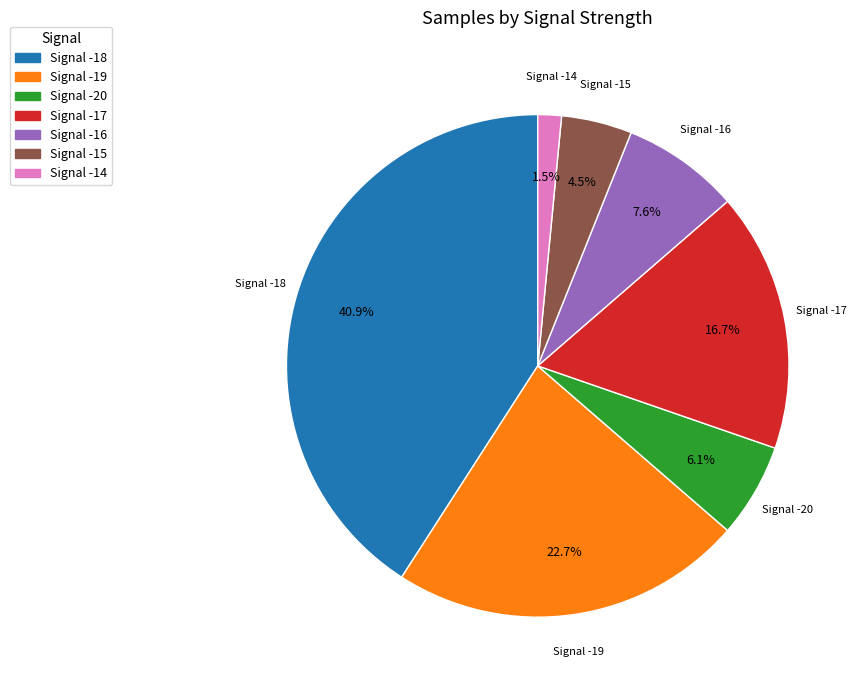

Approximately how many times larger is the value at Signal -16 compared to Signal -17?

0.5